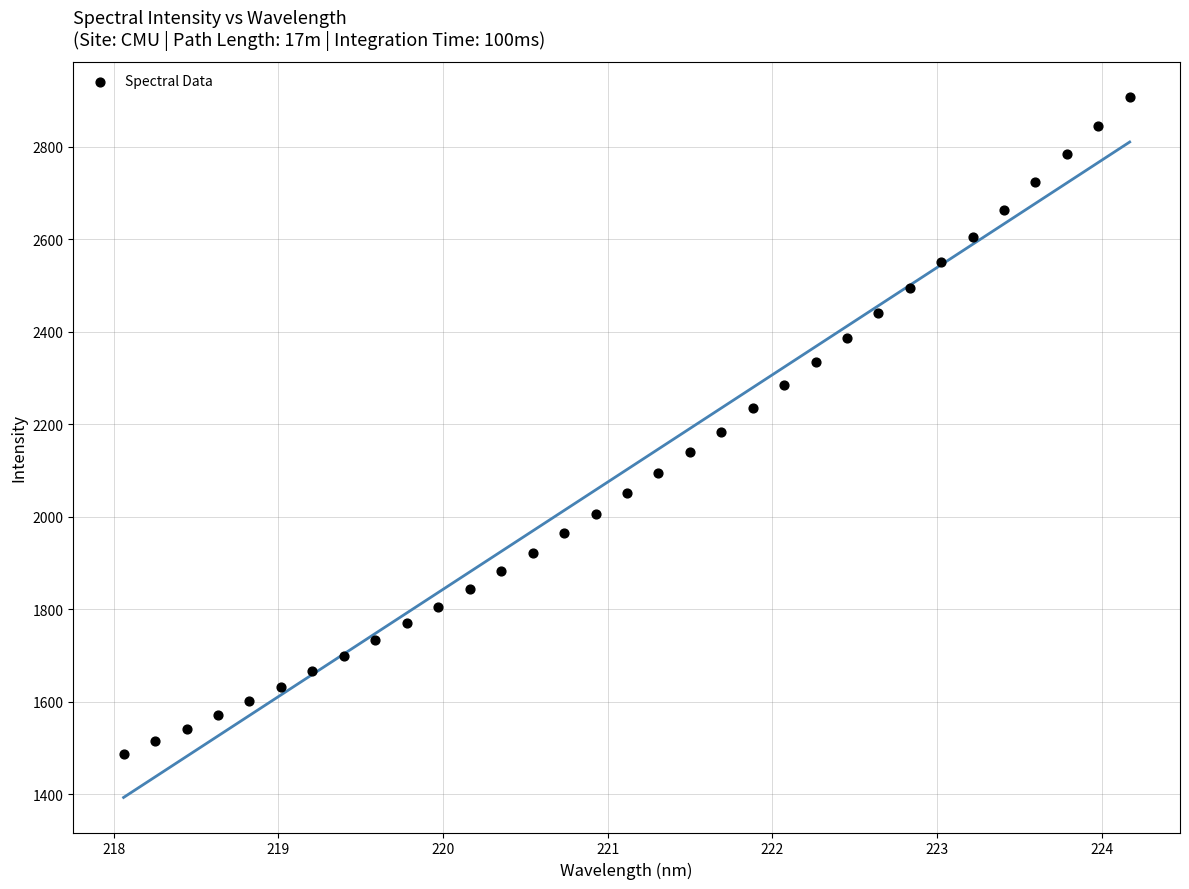

What is the range of X values (max minus min)?

6.1